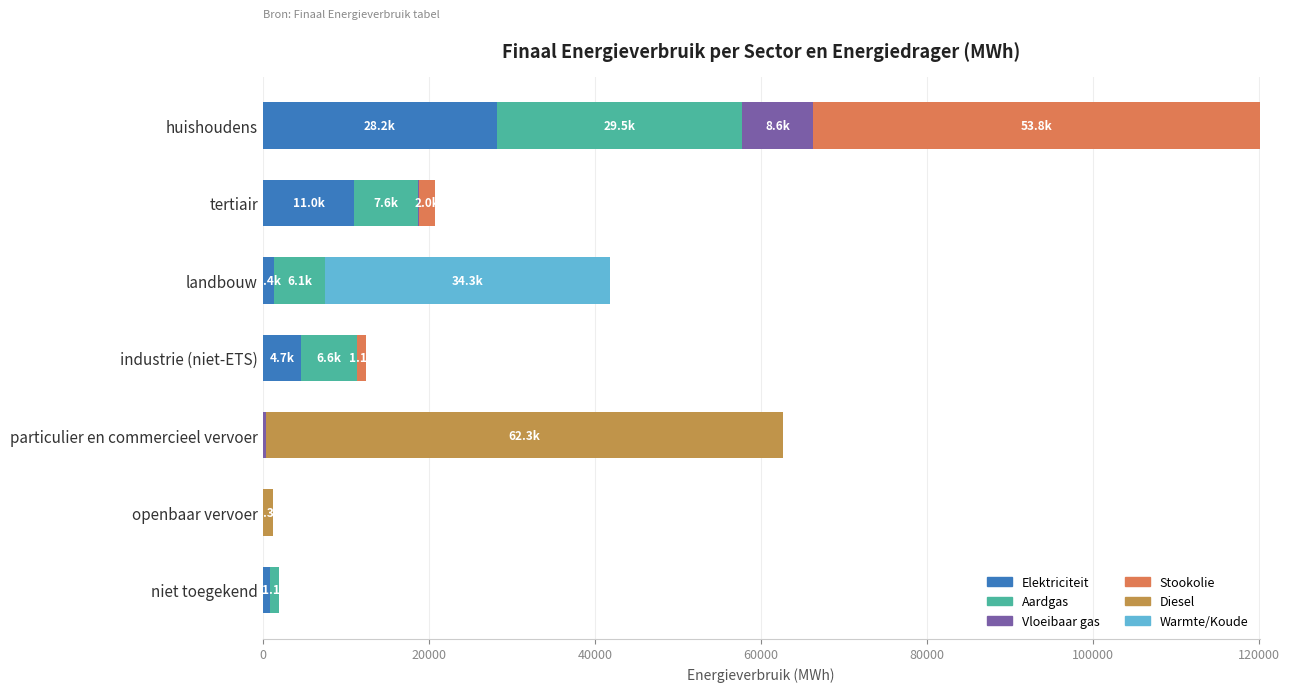

At which category is the sum across all series the highest?

huishoudens